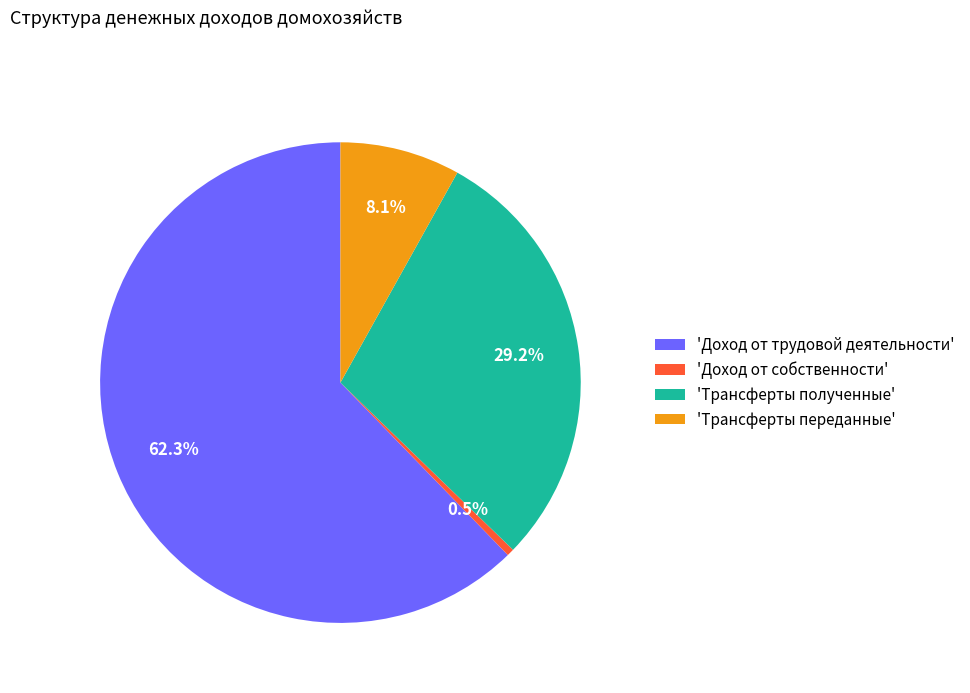

Which category has the biggest portion of the pie?

'Доход от трудовой деятельности'